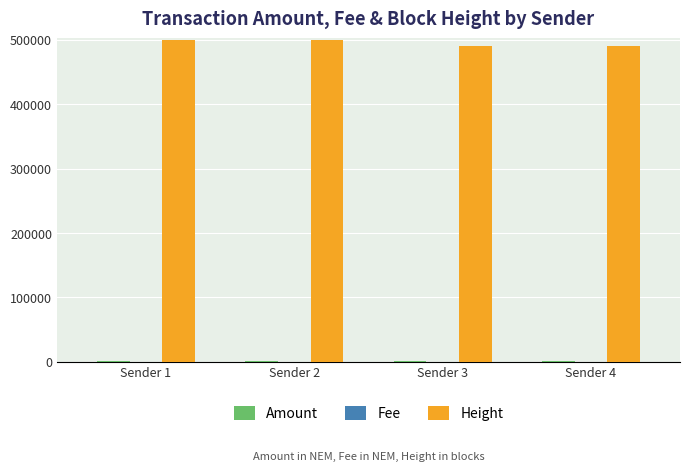

What is the maximum value shown in the chart?

498870